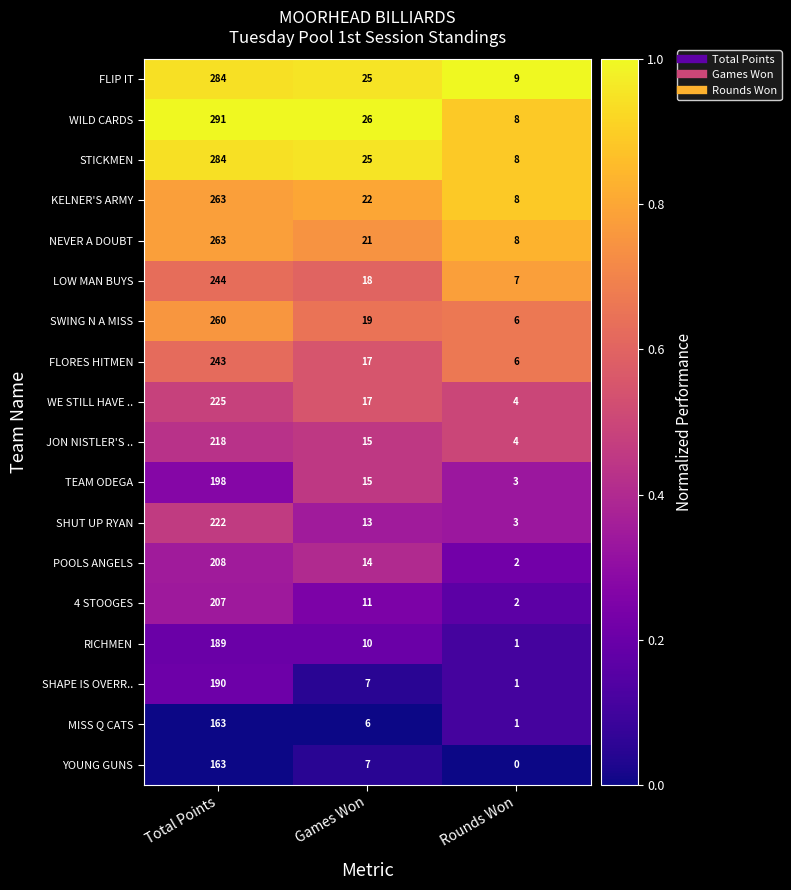

Which series changed the most between Total Points and Rounds Won?

WILD CARDS